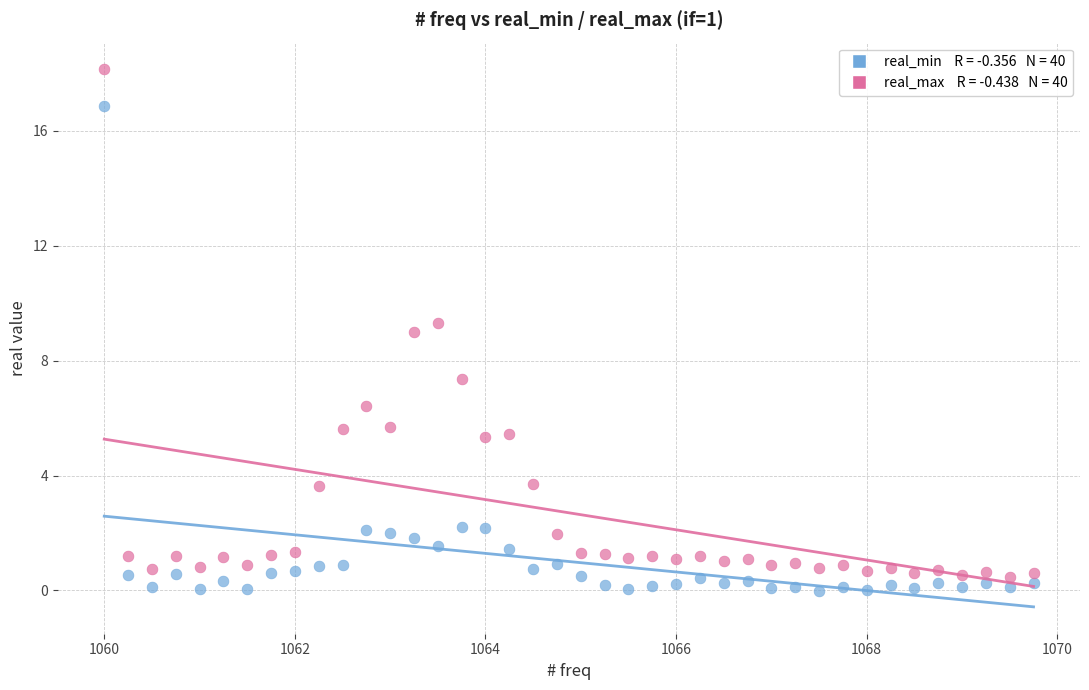

Across all data points, what is the range of Y values (max minus min)?

18.2